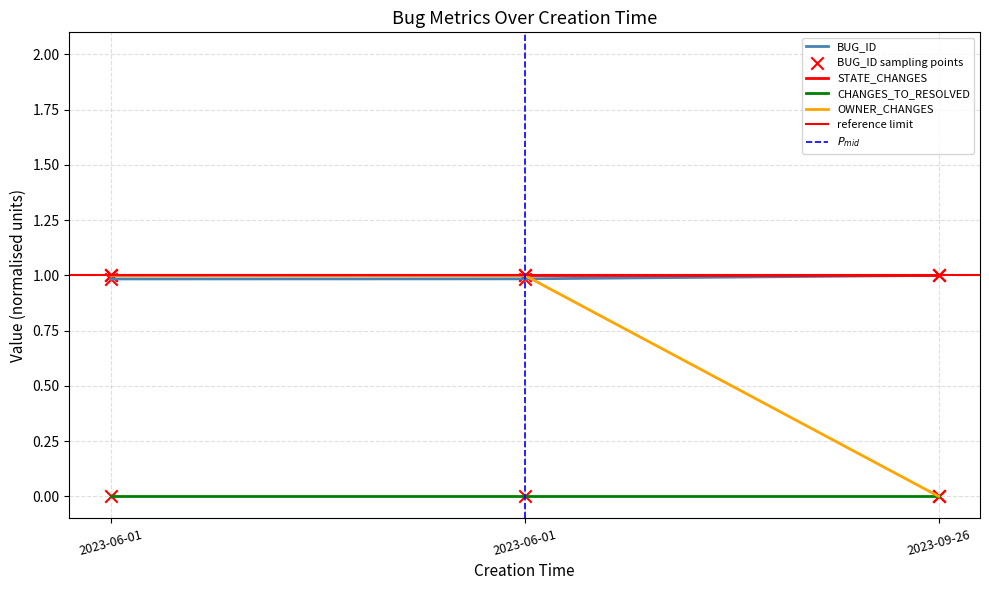

Which series contains the lowest Y value?

OWNER_CHANGES